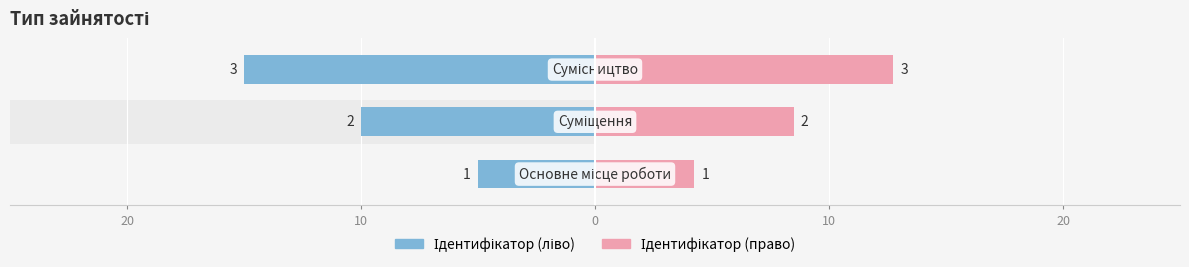

Reading right to left, extract all data points from this chart.

Ідентифікатор (ліво): -15.0	-10.0	-5.0
Ідентифікатор (право): 12.8	8.5	4.2